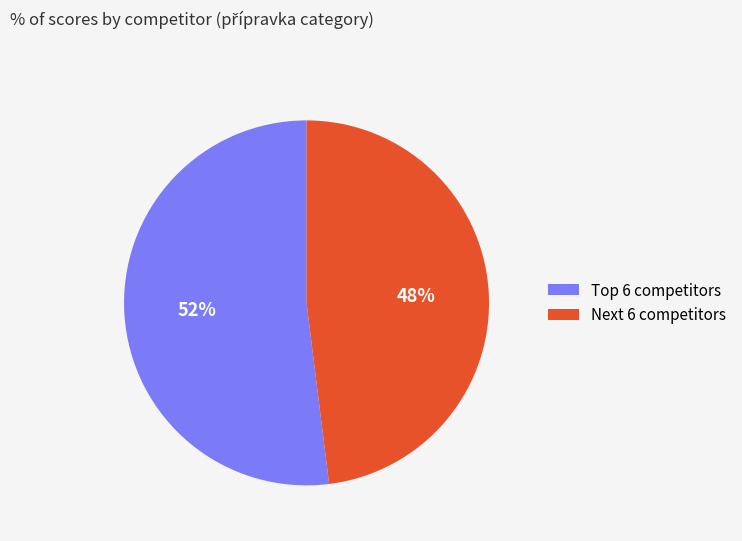

To the nearest percent, what is the difference between the largest and smallest slice percentages?

4%